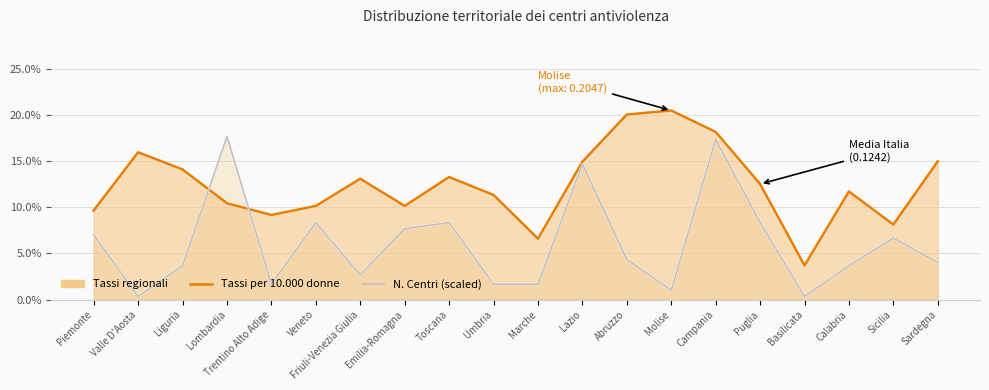

True or false: N. Centri (scaled) and Tassi per 10.000 donne intersect in this chart.

True